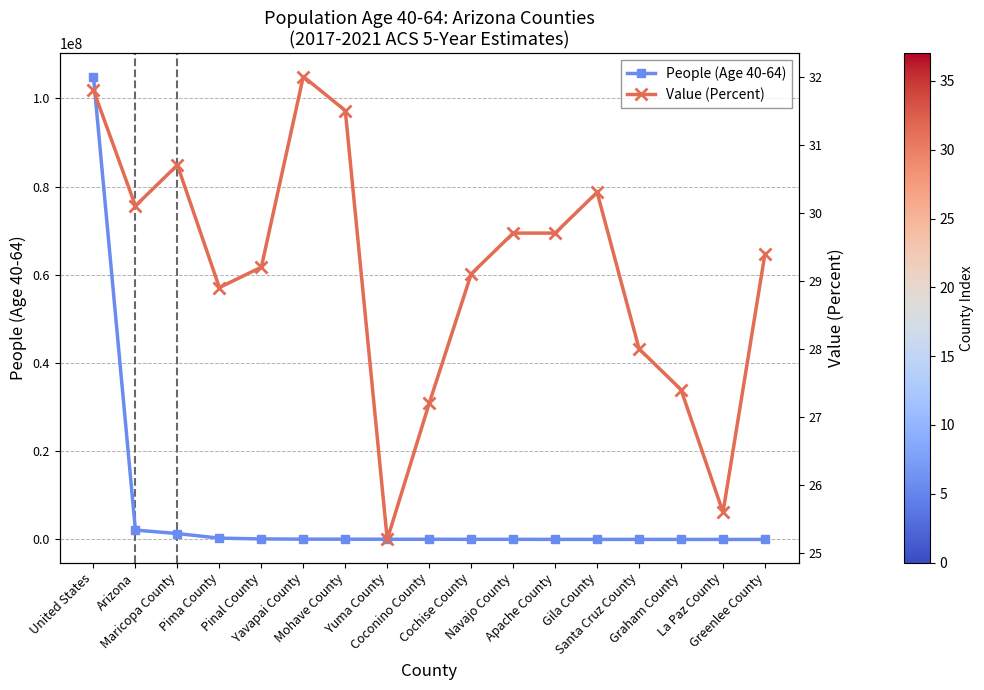

How many values in the People (Age 40-64) series are below 39372?

8